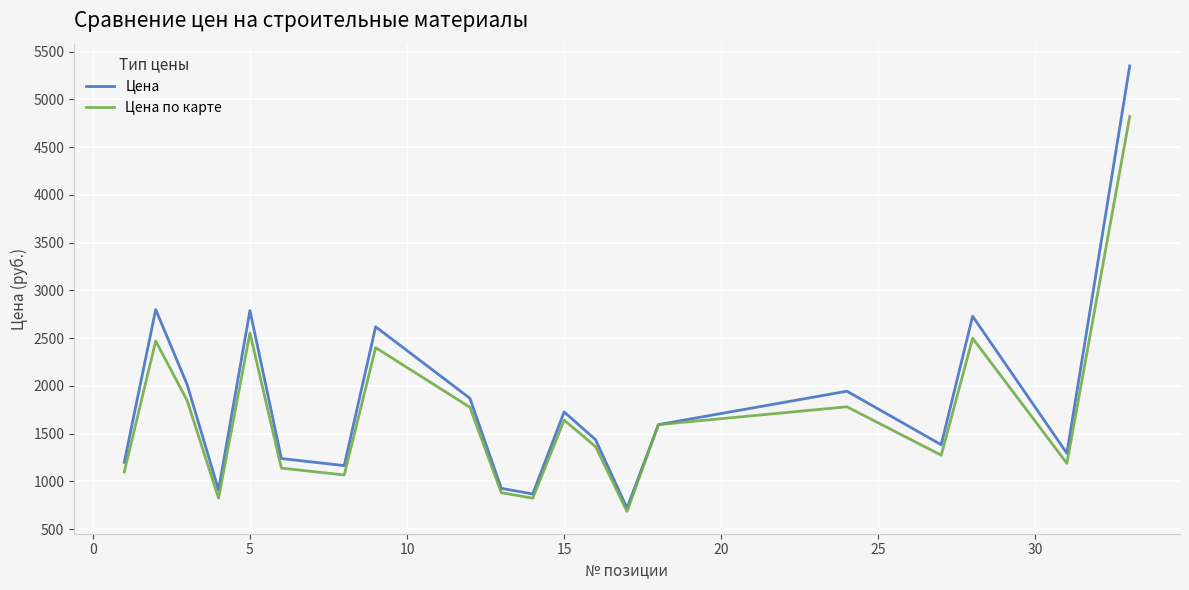

What is the lowest value of the Цена по карте series?

686